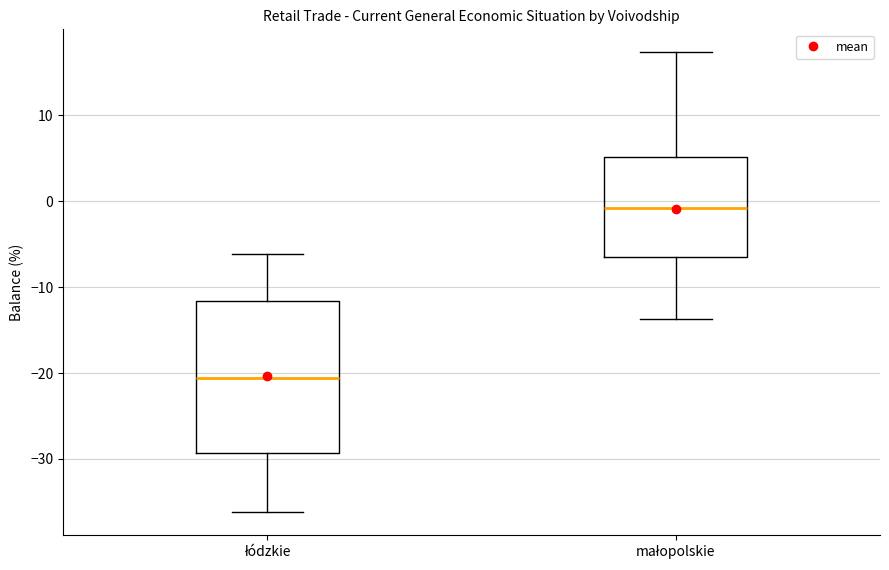

Which box's median line is the lowest?

łódzkie